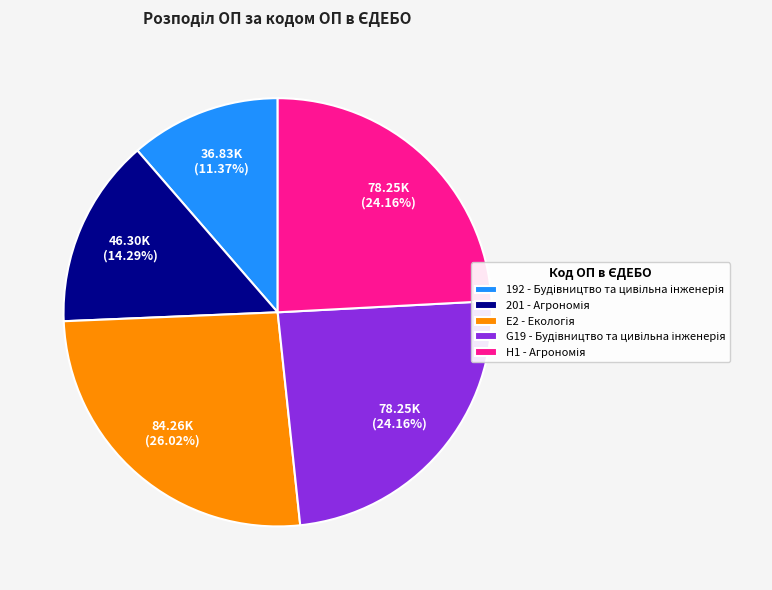

Is there a majority slice in this chart?

No